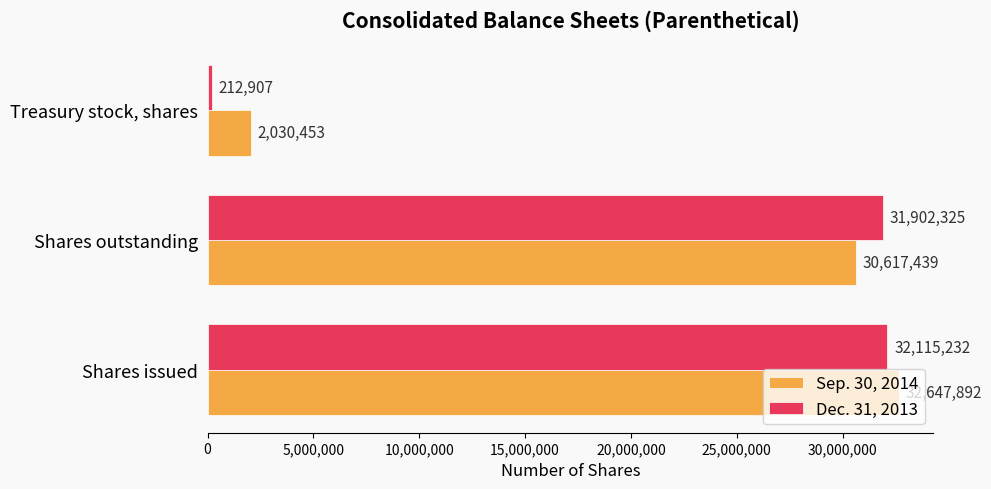

Where is Dec. 31, 2013 nearest to the value 16164069?

Shares outstanding